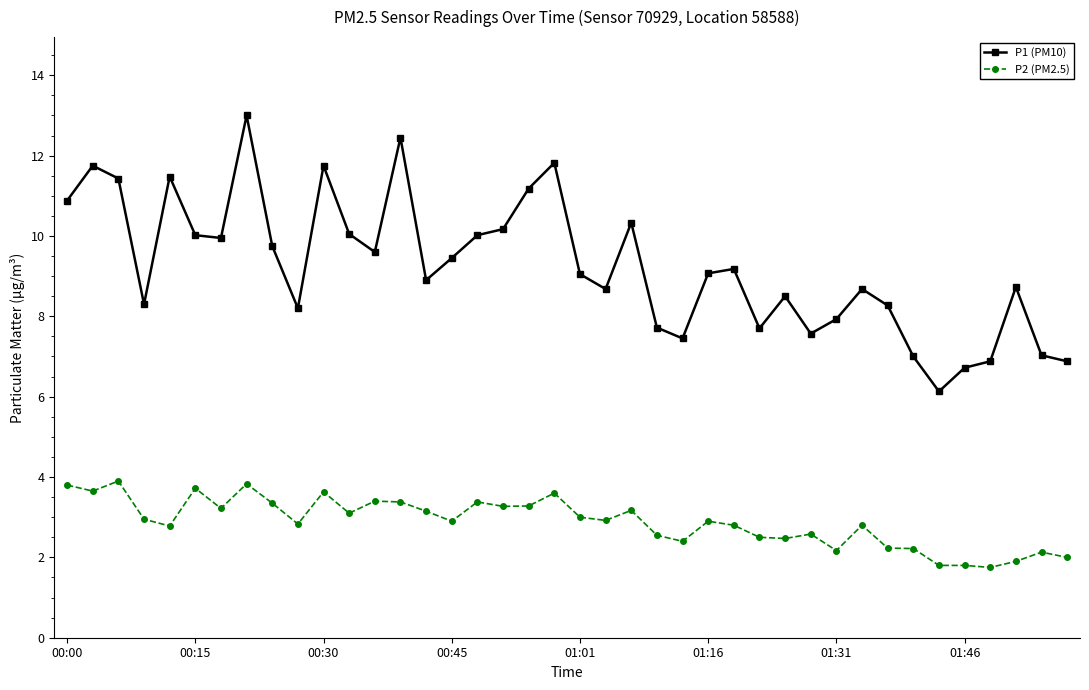

What is the average value of the P1 (PM10) series?

9.2